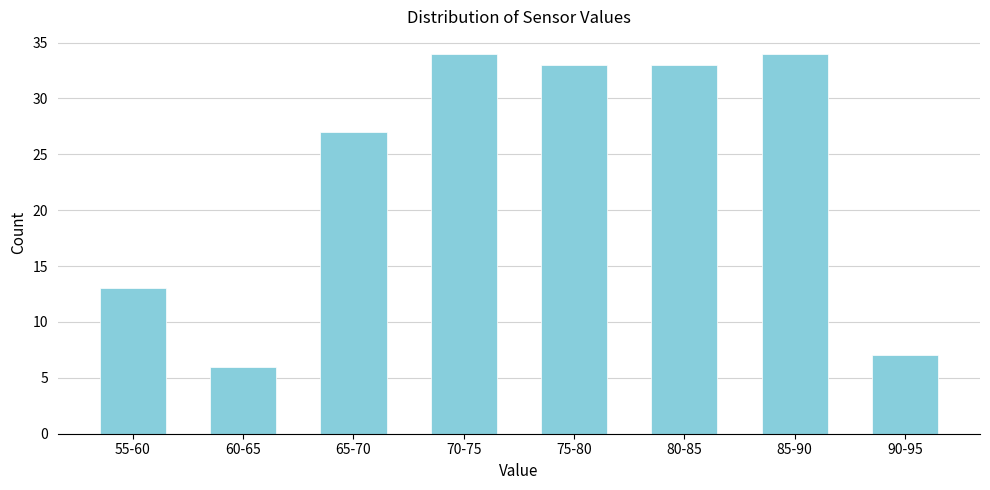

Reading left to right, what are all the values shown in this chart?

55-60=13	60-65=6	65-70=27	70-75=34	75-80=33	80-85=33	85-90=34	90-95=7